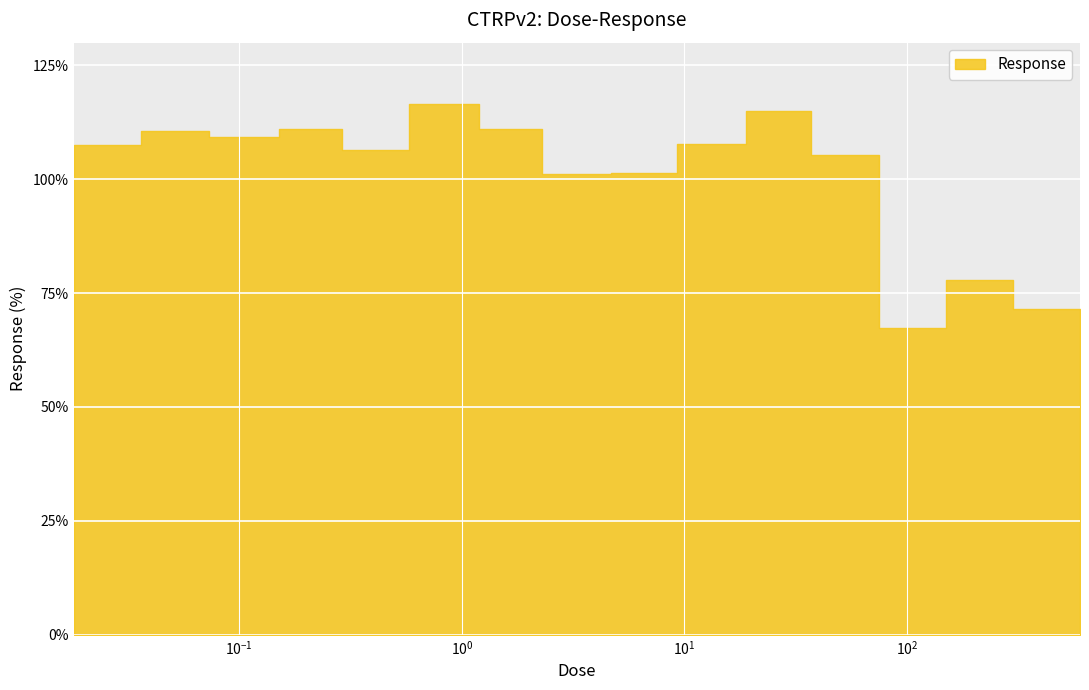

Which has a higher value, 0.29 or 19.0?

19.0